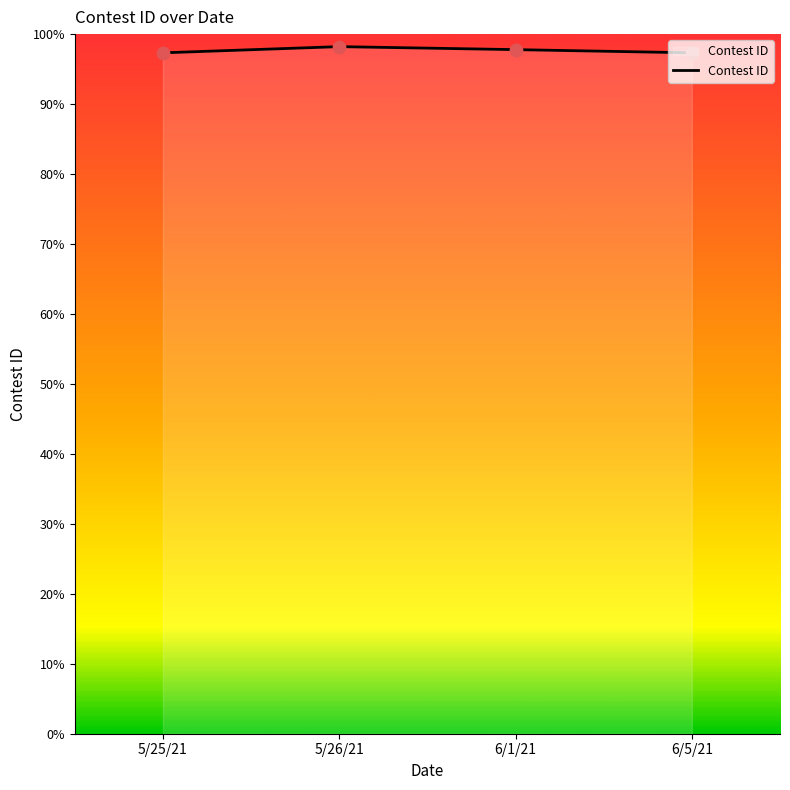

Between 5/25/21 and 6/1/21, which is larger?

6/1/21